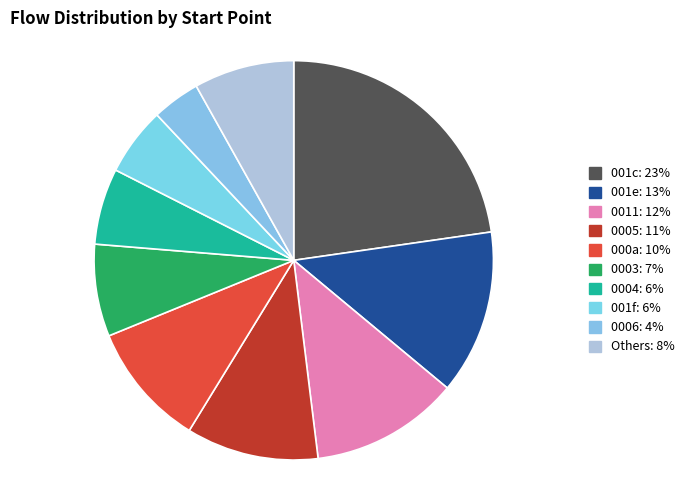

How many slices are in this pie chart?

10